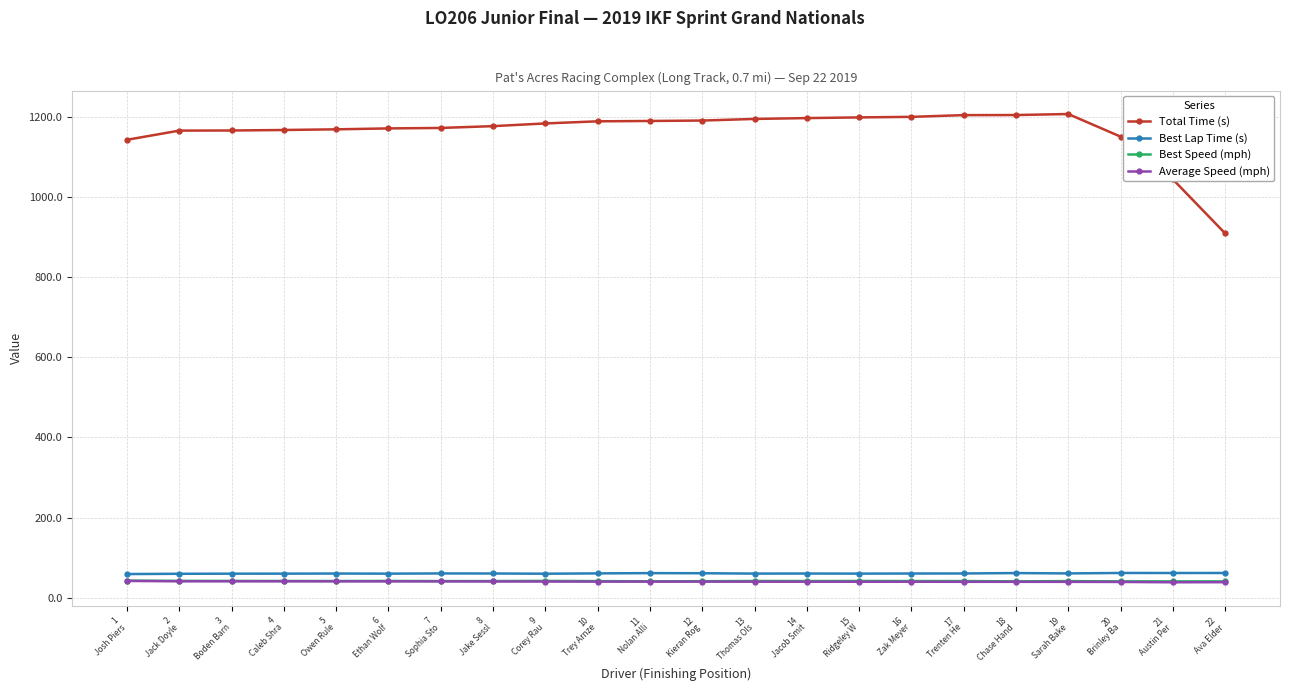

What is the difference between the highest and lowest values at 6
Ethan Wolf?

1130.0